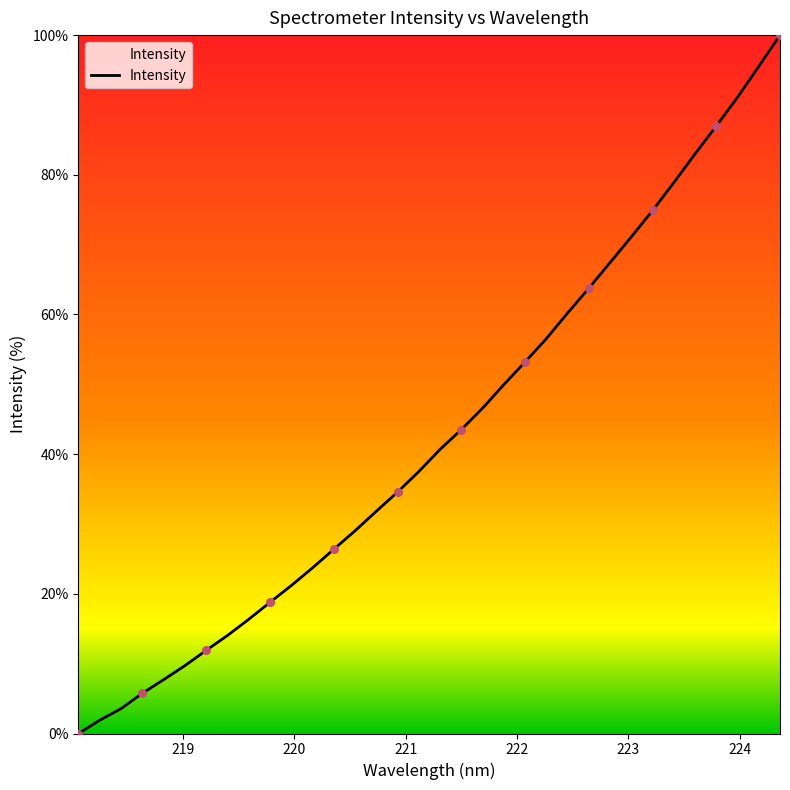

What is the greatest value displayed?

100.0